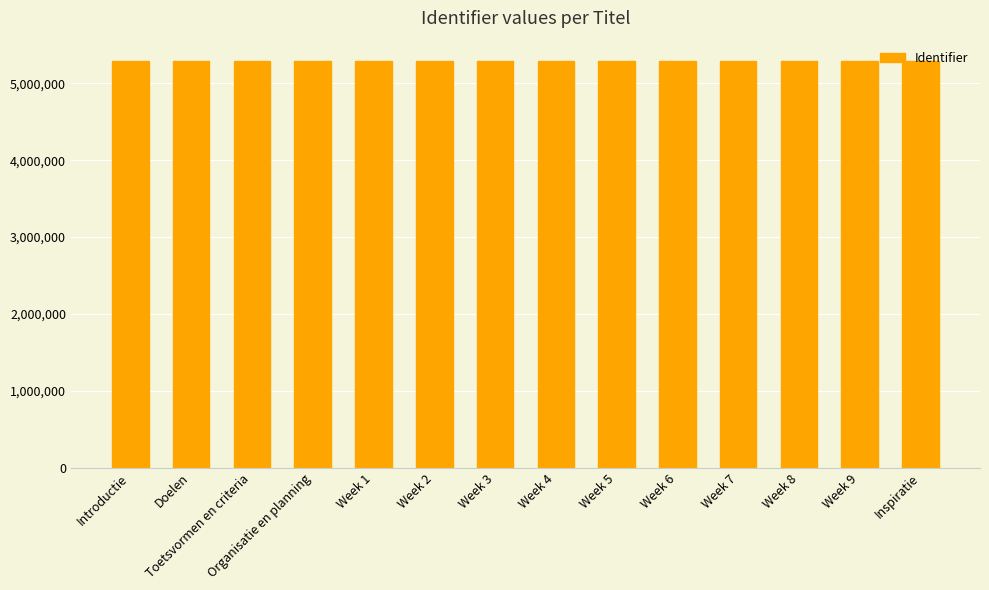

What is the average value?

5292089